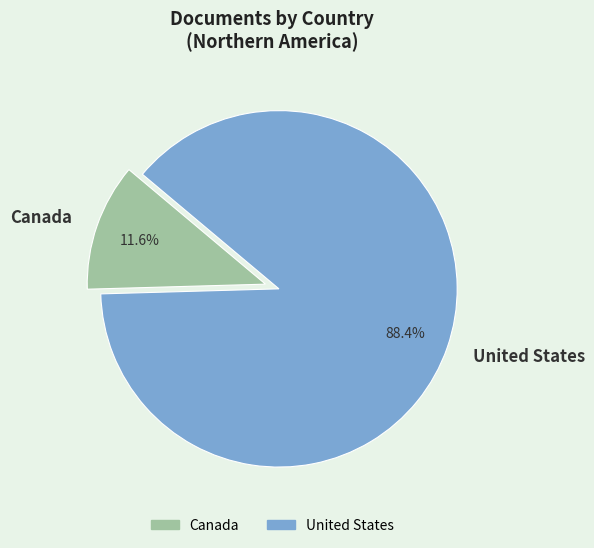

How many segments does this pie chart have?

2